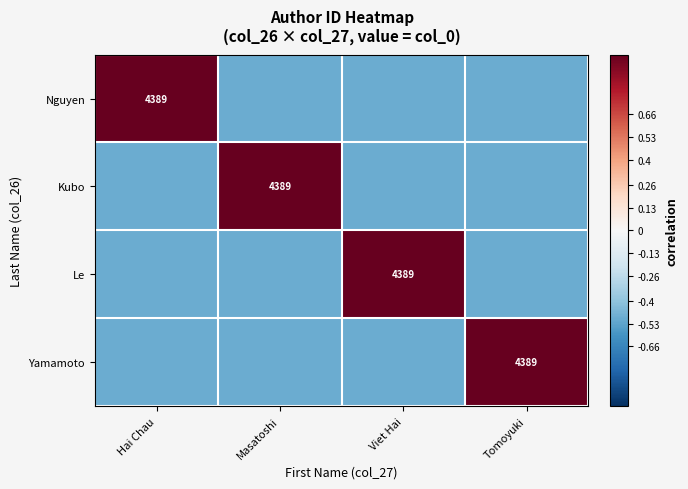

True or false: Yamamoto has a value of 7489.0 at Tomoyuki.

False